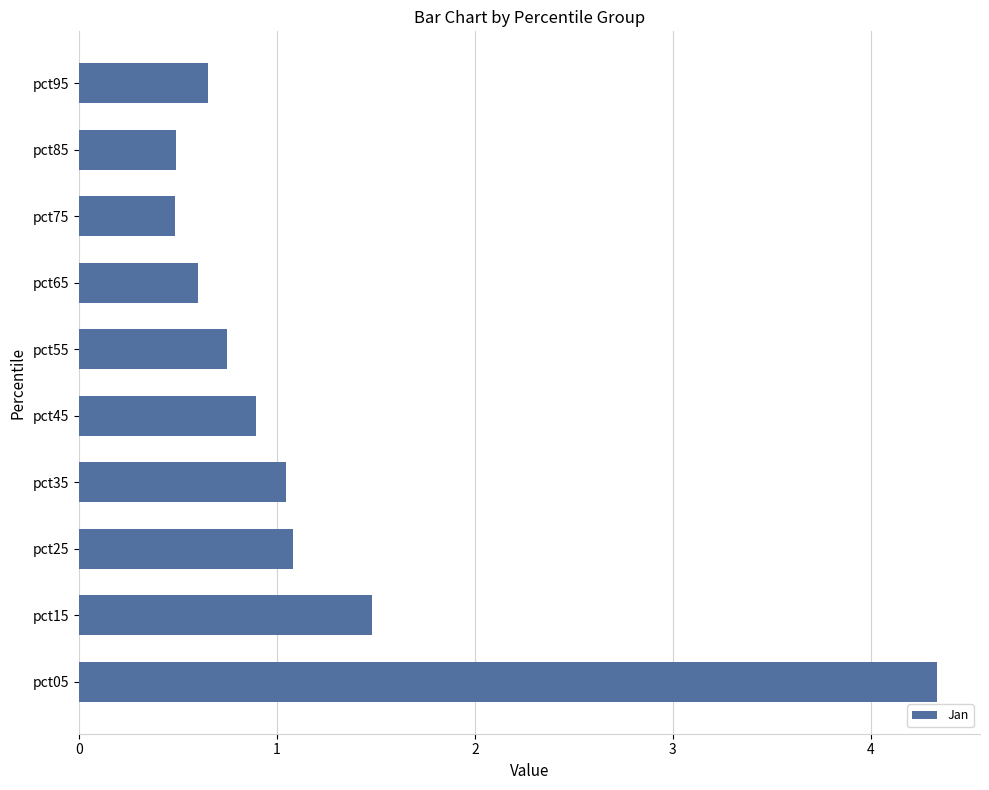

What is the maximum value shown in the chart?

4.3